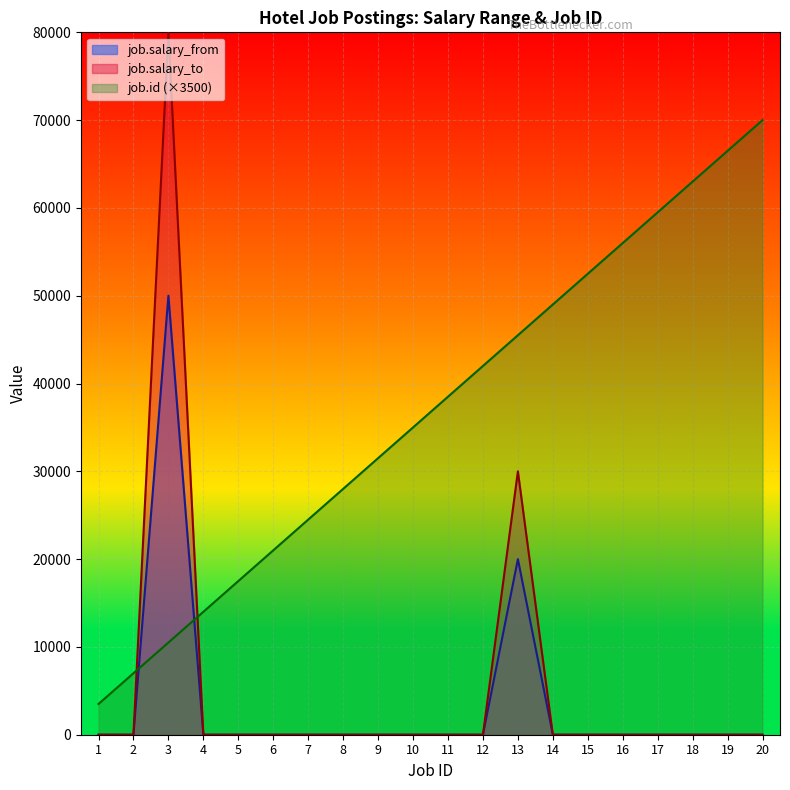

How many values in job.salary_to are above zero?

2